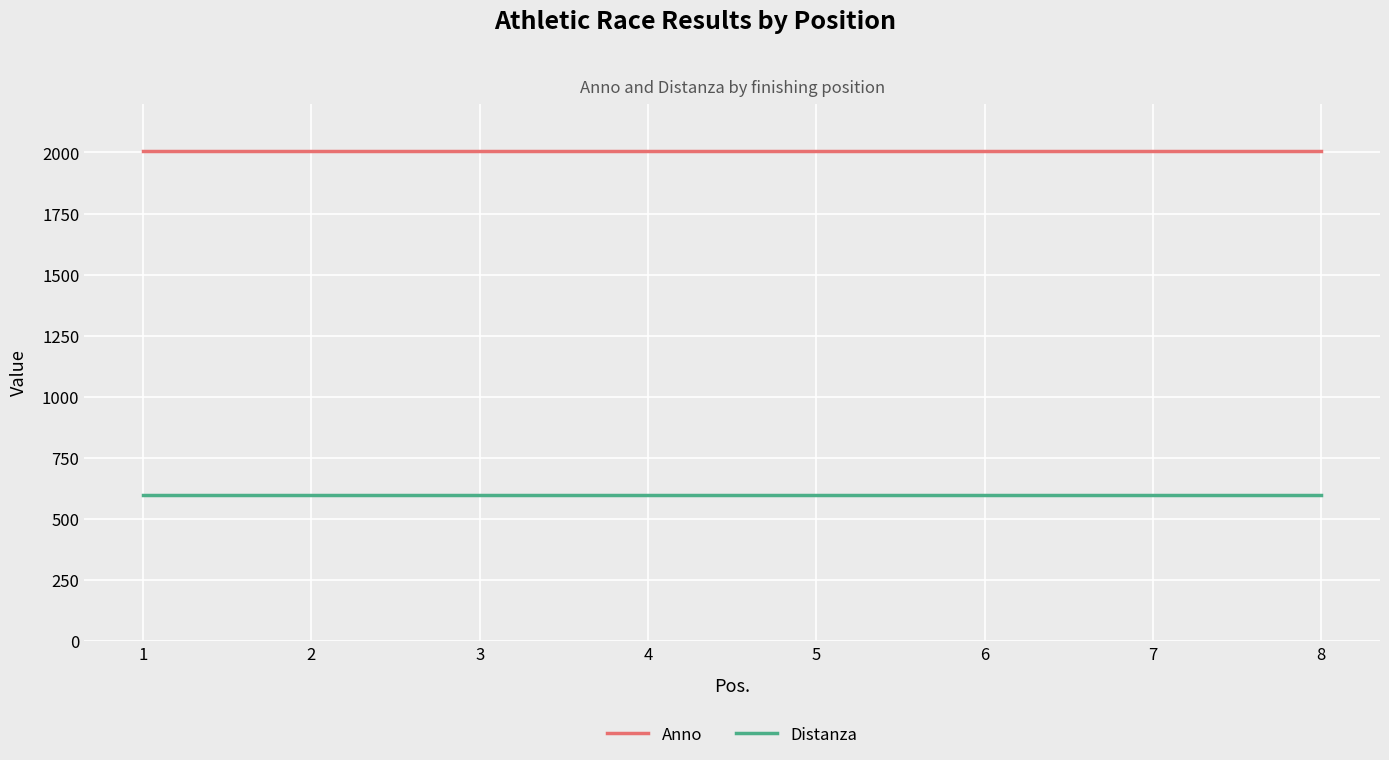

What is the lowest value of the Distanza series?

600